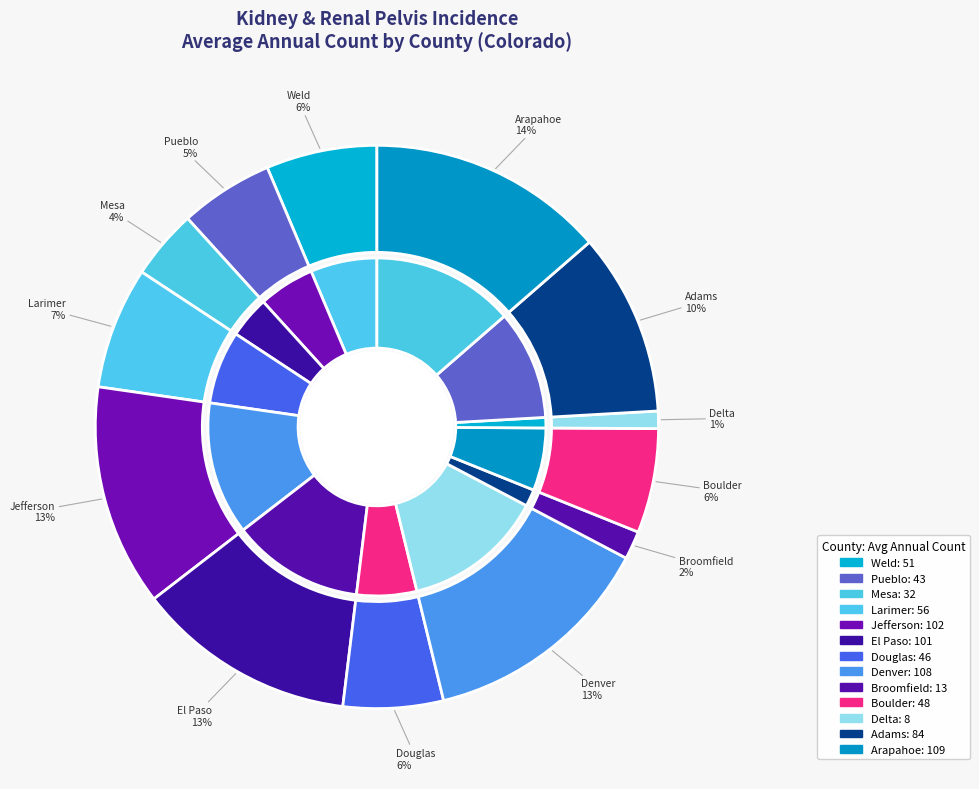

To the nearest percent, what is the average slice percentage?

8%